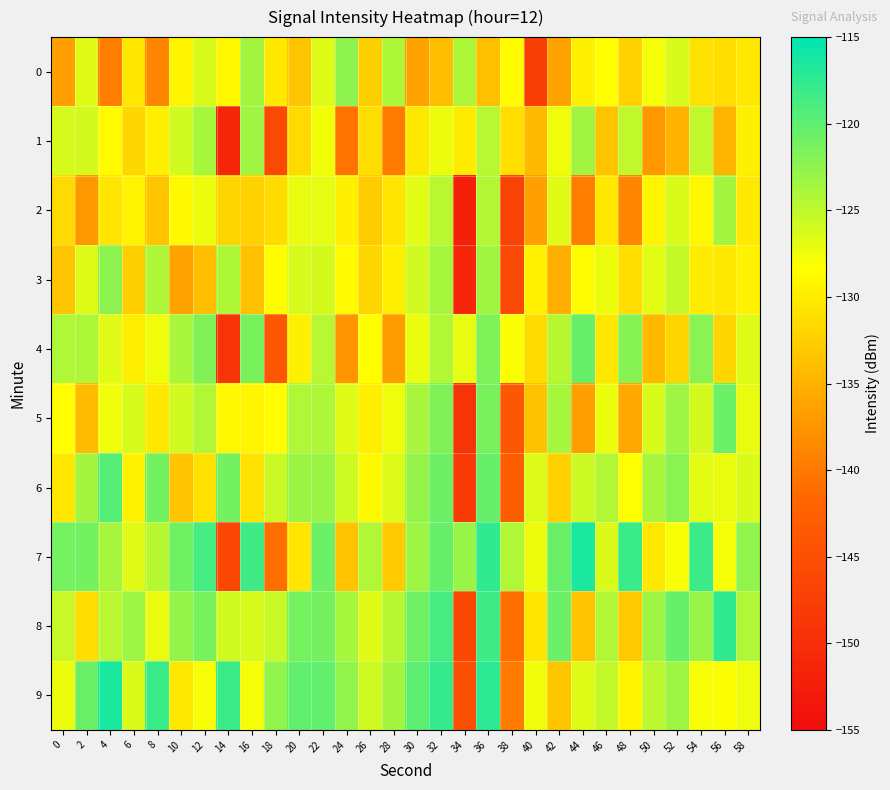

Which series has the largest total across all categories?

7